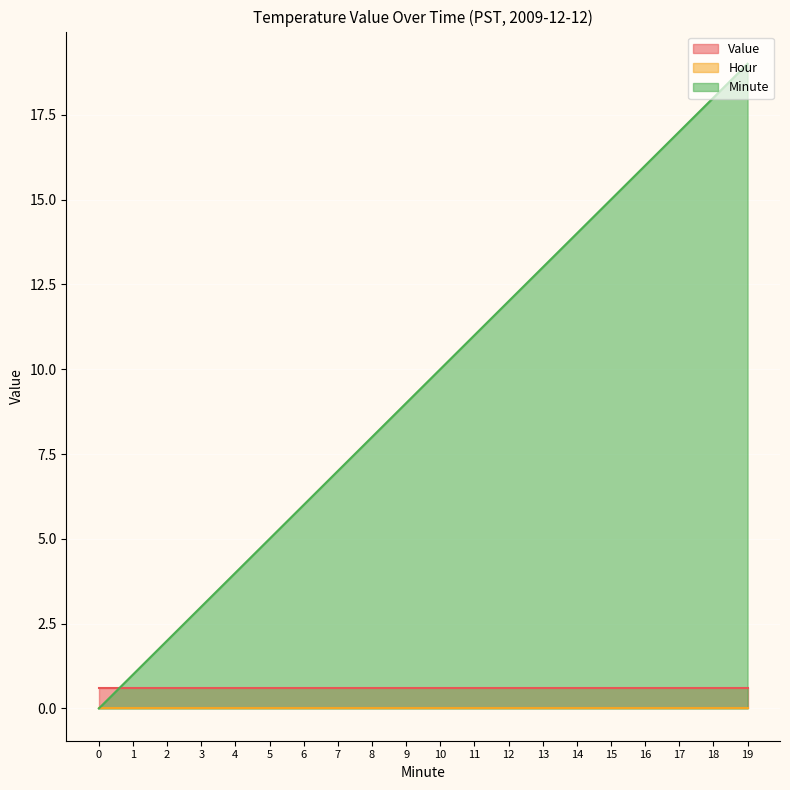

At 10, list the series in order from smallest to largest.

Hour, Value, Minute